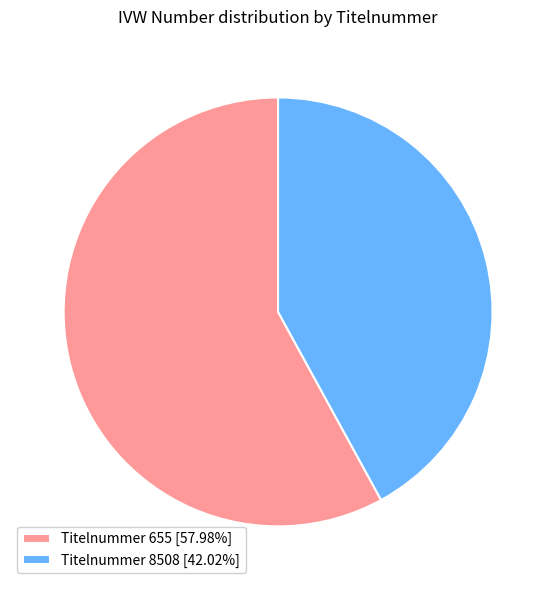

Combined, do Titelnummer 655 [57.98%] and Titelnummer 8508 [42.02%] account for over 50%?

Yes